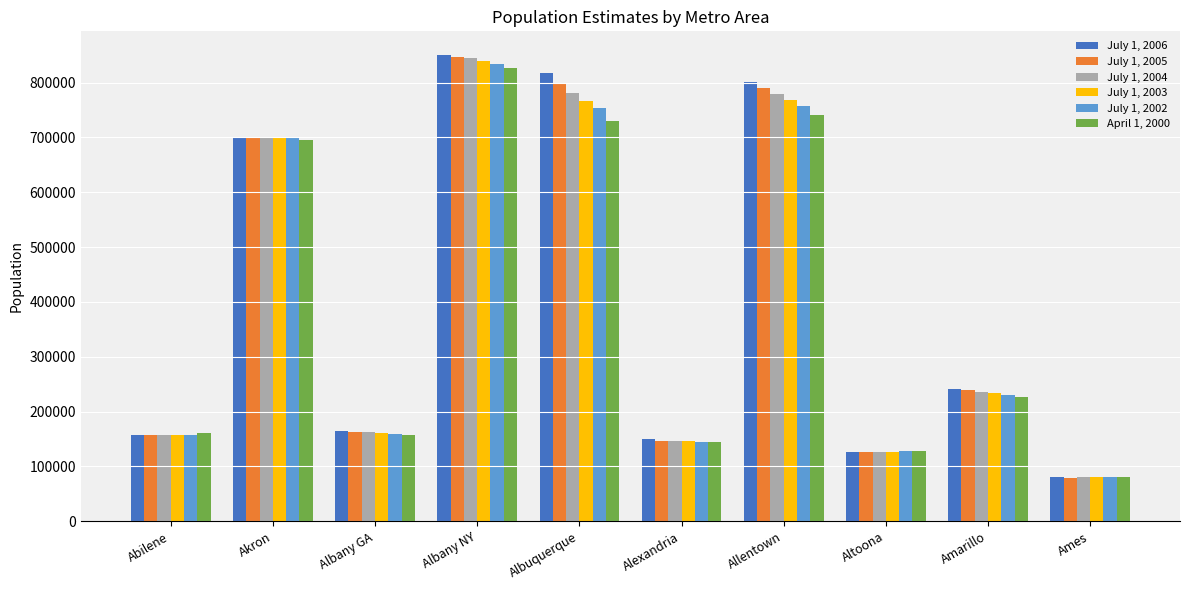

How many values in the April 1, 2000 series are below 226522?

5